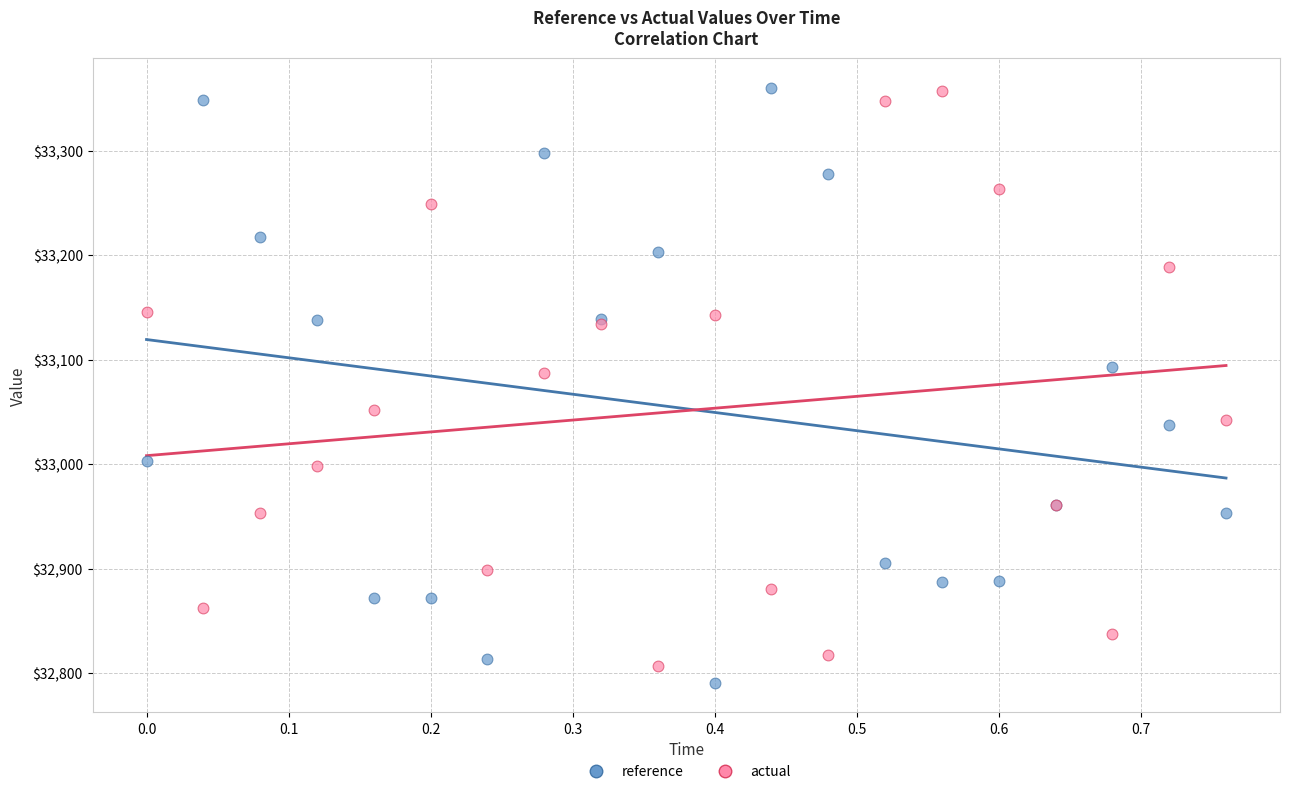

What are all the series names shown in the legend?

reference, actual